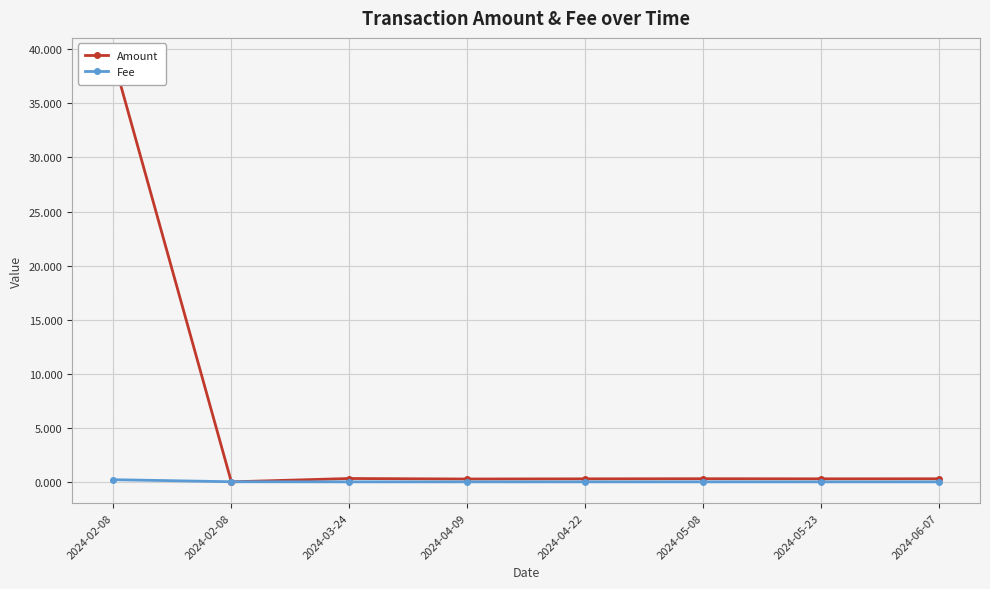

What is the label of the 4th point from the right?

2024-04-22